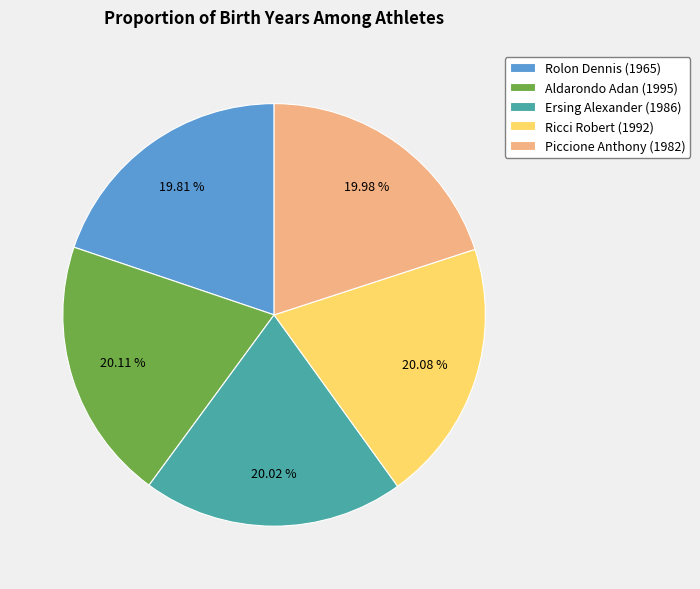

What is the total percentage of Ricci Robert (1992) and Ersing Alexander (1986)?

40.1%